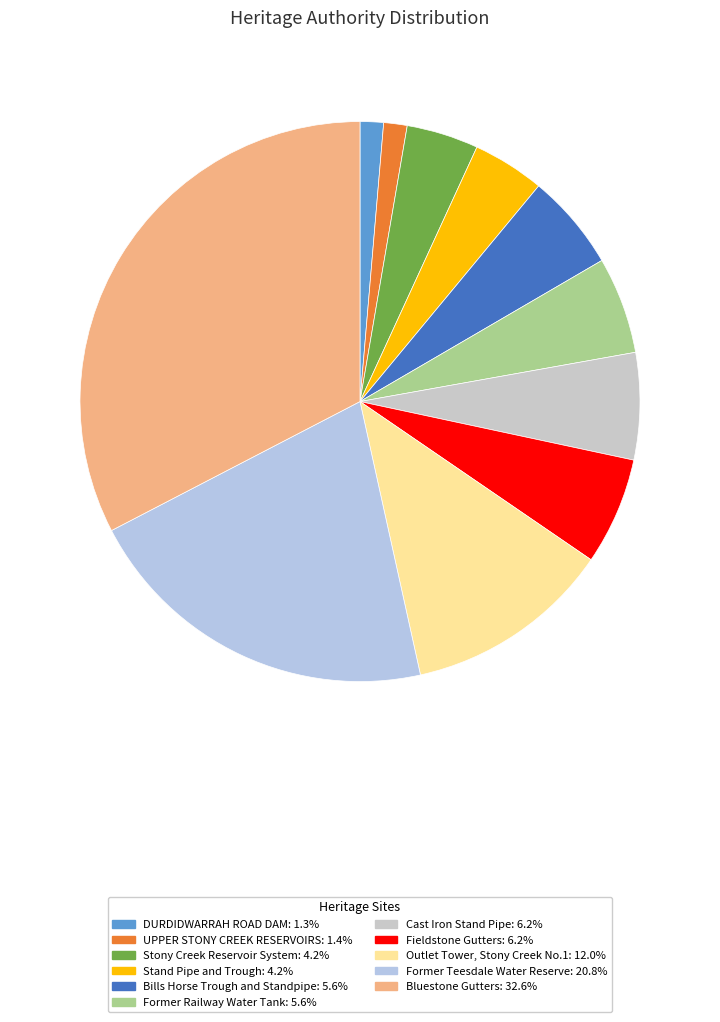

Count the number of slices in the pie.

11